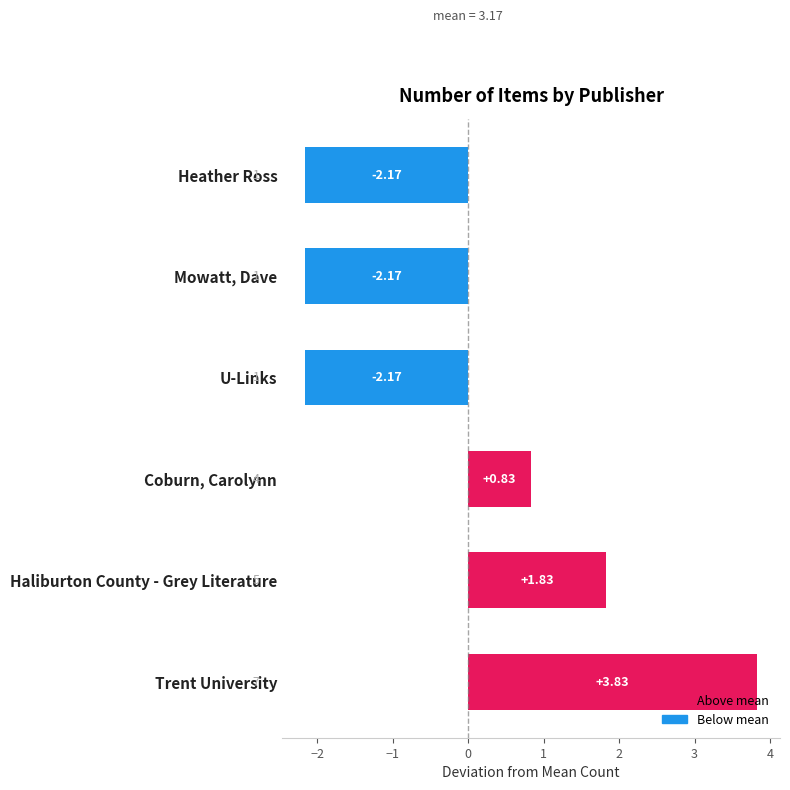

What is the difference between the values at Mowatt, Dave and Coburn, Carolynn?

3.0